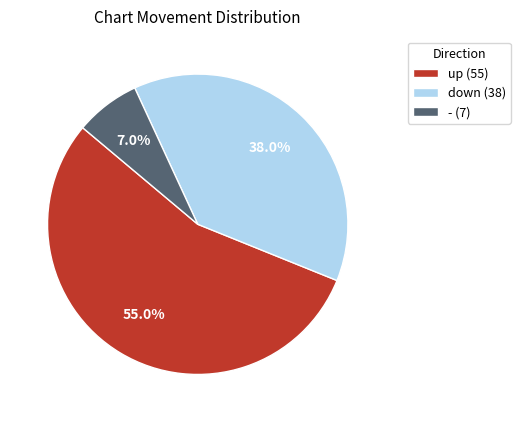

Which has a higher value, - or down?

down